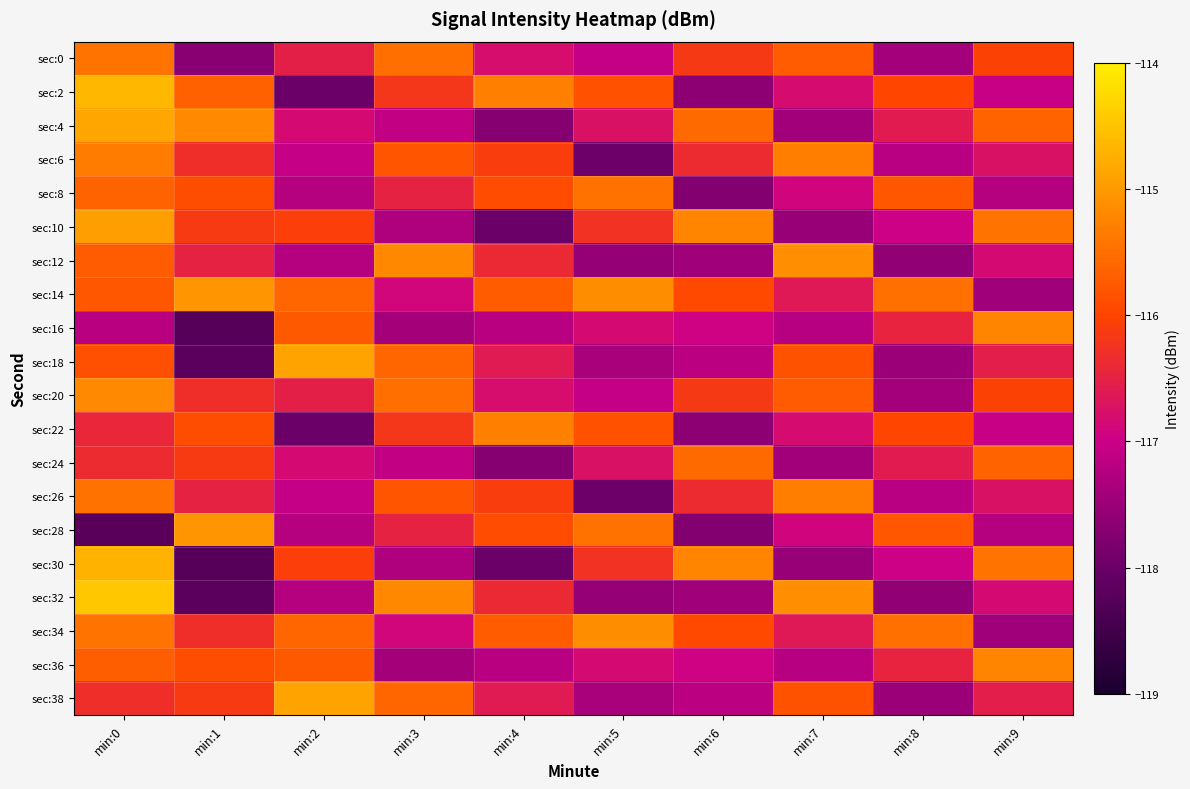

Reading left to right, transcribe all the data shown in this chart.

sec:0: min:0=-115.4	min:1=-117.7	min:2=-116.5	min:3=-115.5	min:4=-116.8	min:5=-117.0	min:6=-116.2	min:7=-115.7	min:8=-117.4	min:9=-116.0
sec:2: min:0=-114.6	min:1=-115.7	min:2=-118.0	min:3=-116.2	min:4=-115.3	min:5=-115.8	min:6=-117.7	min:7=-116.8	min:8=-116.0	min:9=-117.0
sec:4: min:0=-114.8	min:1=-115.2	min:2=-116.8	min:3=-117.1	min:4=-117.7	min:5=-116.8	min:6=-115.5	min:7=-117.4	min:8=-116.6	min:9=-115.6
sec:6: min:0=-115.3	min:1=-116.3	min:2=-117.1	min:3=-115.8	min:4=-116.1	min:5=-118.0	min:6=-116.3	min:7=-115.3	min:8=-117.2	min:9=-116.7
sec:8: min:0=-115.6	min:1=-115.9	min:2=-117.2	min:3=-116.5	min:4=-115.9	min:5=-115.5	min:6=-117.8	min:7=-116.9	min:8=-115.8	min:9=-117.2
sec:10: min:0=-114.9	min:1=-116.1	min:2=-116.1	min:3=-117.3	min:4=-118.0	min:5=-116.2	min:6=-115.2	min:7=-117.5	min:8=-117.0	min:9=-115.4
sec:12: min:0=-115.7	min:1=-116.5	min:2=-117.2	min:3=-115.2	min:4=-116.4	min:5=-117.5	min:6=-117.5	min:7=-115.1	min:8=-117.6	min:9=-116.8
sec:14: min:0=-115.8	min:1=-115.0	min:2=-115.6	min:3=-116.9	min:4=-115.7	min:5=-115.2	min:6=-116.0	min:7=-116.6	min:8=-115.5	min:9=-117.4
sec:16: min:0=-117.2	min:1=-118.2	min:2=-115.7	min:3=-117.4	min:4=-117.2	min:5=-116.8	min:6=-117.0	min:7=-117.2	min:8=-116.5	min:9=-115.2
sec:18: min:0=-115.9	min:1=-118.2	min:2=-114.9	min:3=-115.6	min:4=-116.6	min:5=-117.3	min:6=-117.2	min:7=-115.8	min:8=-117.5	min:9=-116.5
sec:20: min:0=-115.2	min:1=-116.3	min:2=-116.5	min:3=-115.5	min:4=-116.8	min:5=-117.0	min:6=-116.2	min:7=-115.7	min:8=-117.4	min:9=-116.0
sec:22: min:0=-116.4	min:1=-115.9	min:2=-118.0	min:3=-116.2	min:4=-115.3	min:5=-115.8	min:6=-117.7	min:7=-116.8	min:8=-116.0	min:9=-117.0
sec:24: min:0=-116.4	min:1=-116.1	min:2=-116.8	min:3=-117.1	min:4=-117.7	min:5=-116.8	min:6=-115.5	min:7=-117.4	min:8=-116.6	min:9=-115.6
sec:26: min:0=-115.5	min:1=-116.5	min:2=-117.1	min:3=-115.8	min:4=-116.1	min:5=-118.0	min:6=-116.3	min:7=-115.3	min:8=-117.2	min:9=-116.7
sec:28: min:0=-118.2	min:1=-115.0	min:2=-117.2	min:3=-116.5	min:4=-115.9	min:5=-115.5	min:6=-117.8	min:7=-116.9	min:8=-115.8	min:9=-117.2
sec:30: min:0=-114.7	min:1=-118.2	min:2=-116.1	min:3=-117.3	min:4=-118.0	min:5=-116.2	min:6=-115.2	min:7=-117.5	min:8=-117.0	min:9=-115.4
sec:32: min:0=-114.5	min:1=-118.2	min:2=-117.2	min:3=-115.2	min:4=-116.4	min:5=-117.5	min:6=-117.5	min:7=-115.1	min:8=-117.6	min:9=-116.8
sec:34: min:0=-115.4	min:1=-116.3	min:2=-115.6	min:3=-116.9	min:4=-115.7	min:5=-115.2	min:6=-116.0	min:7=-116.6	min:8=-115.5	min:9=-117.4
sec:36: min:0=-115.7	min:1=-115.9	min:2=-115.7	min:3=-117.4	min:4=-117.2	min:5=-116.8	min:6=-117.0	min:7=-117.2	min:8=-116.5	min:9=-115.2
sec:38: min:0=-116.3	min:1=-116.1	min:2=-114.9	min:3=-115.6	min:4=-116.6	min:5=-117.3	min:6=-117.2	min:7=-115.8	min:8=-117.5	min:9=-116.5